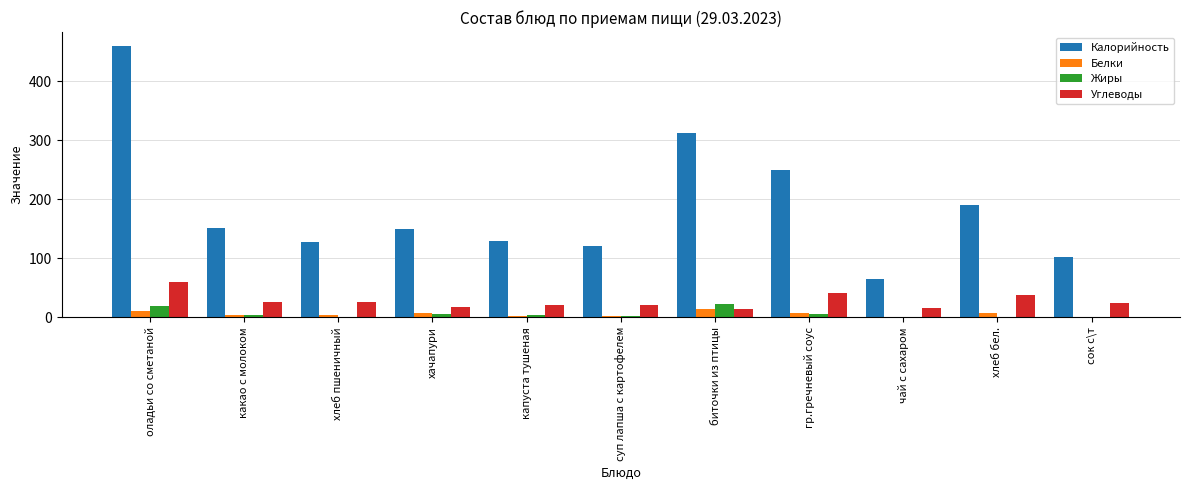

What is the difference between the Белки values at капуста тушеная and чай с сахаром?

2.9